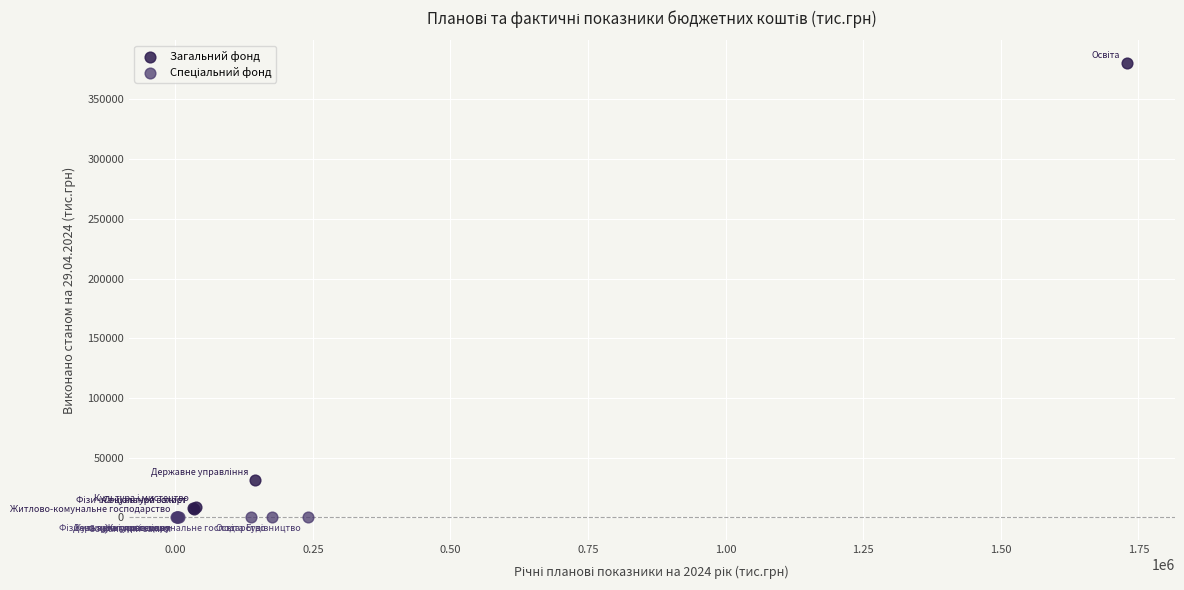

Which series reaches the maximum Y coordinate?

Загальний фонд